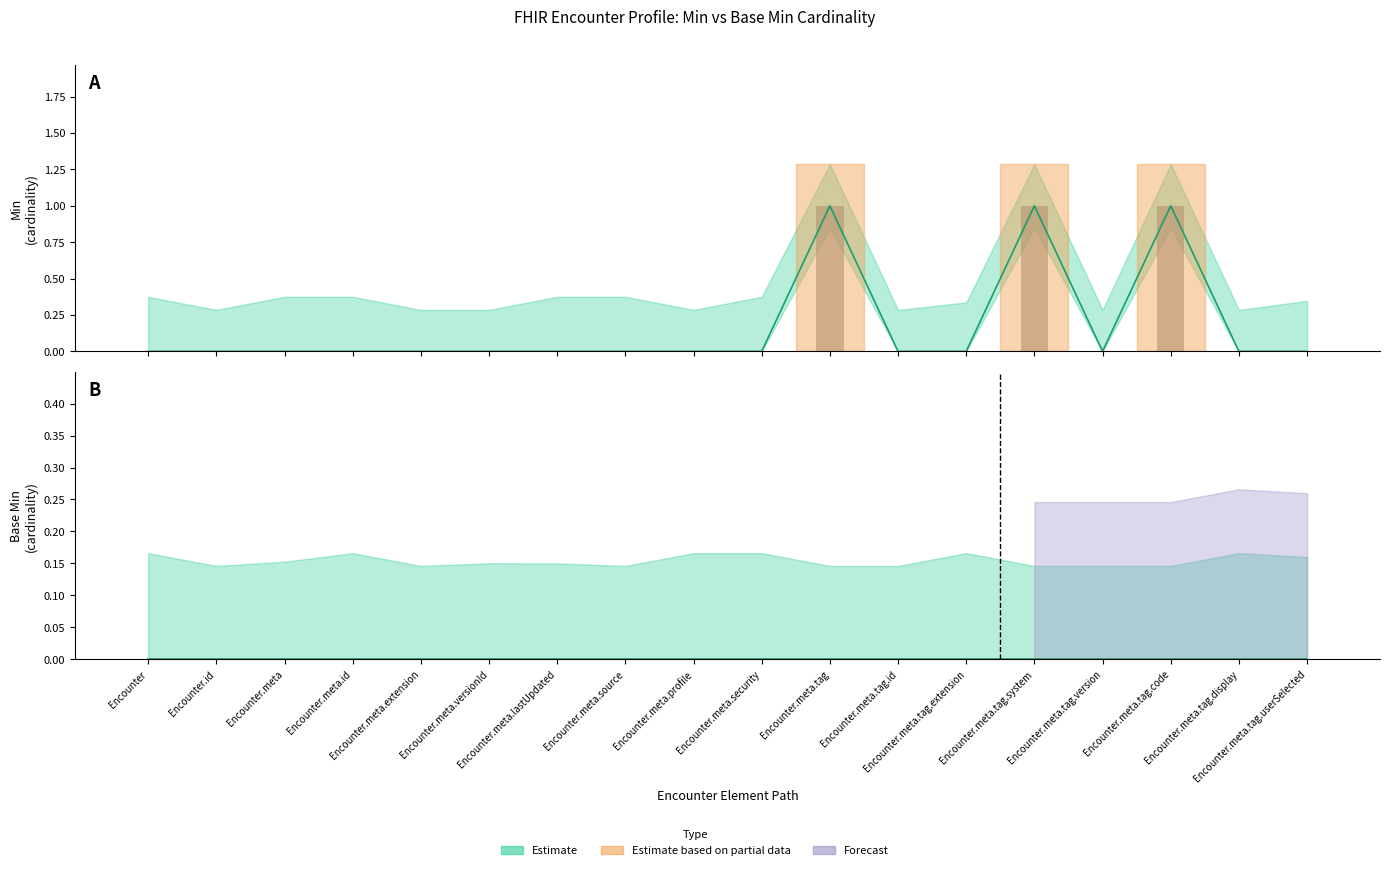

Are the bars horizontal?

No